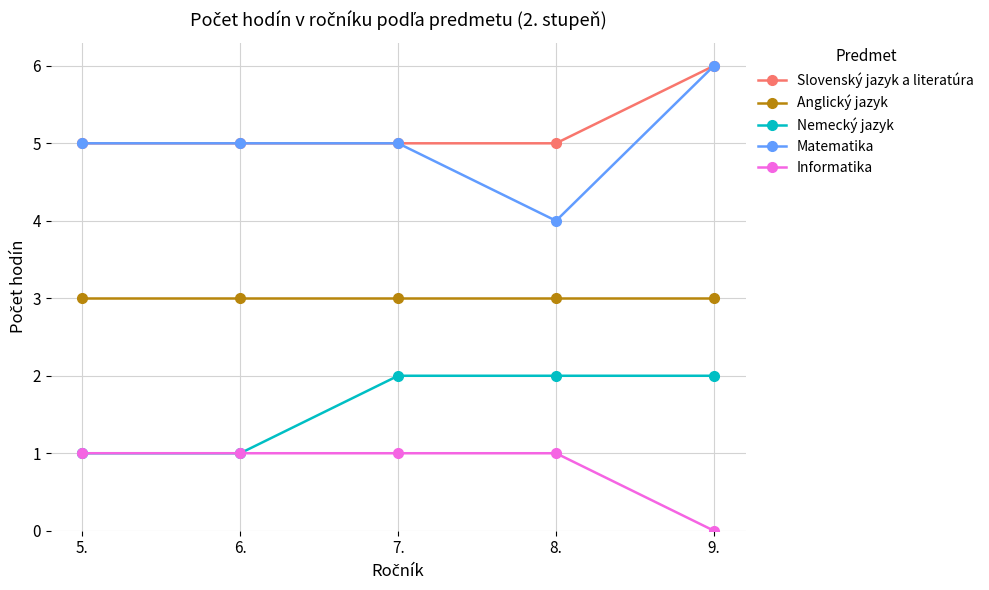

What is the spread (max minus min) of values at 7.?

4